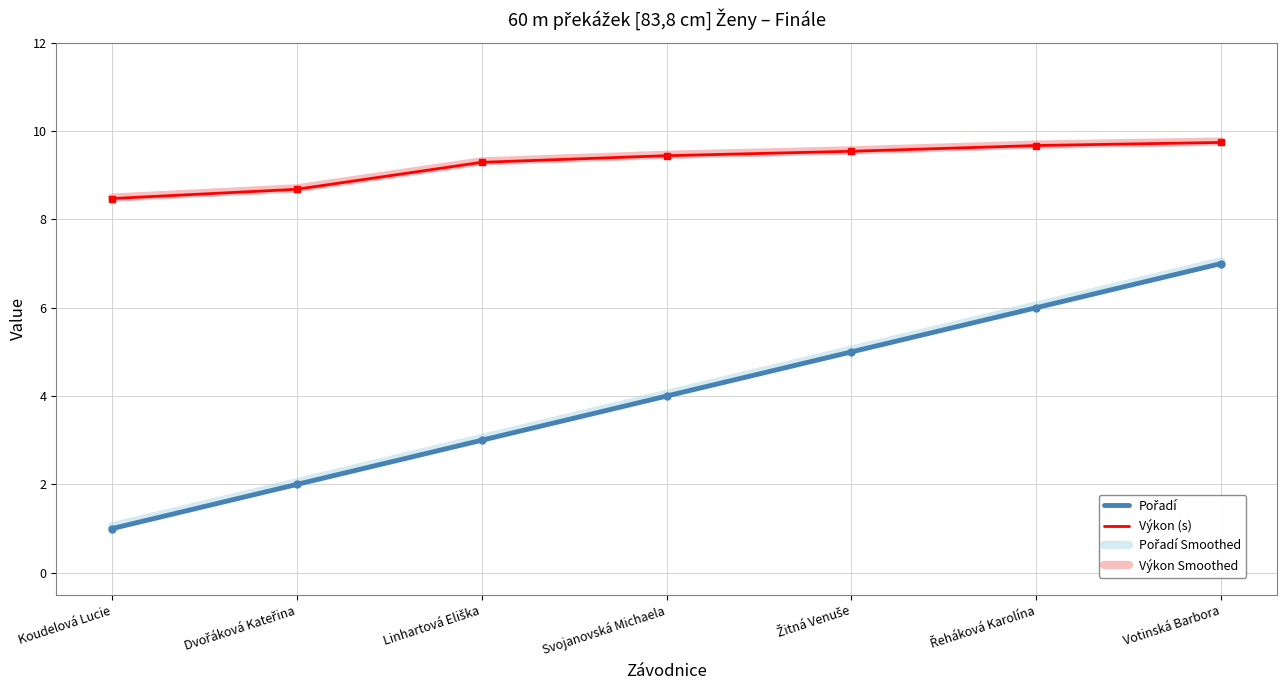

True or false: Výkon Smoothed and Výkon (s) intersect in this chart.

False